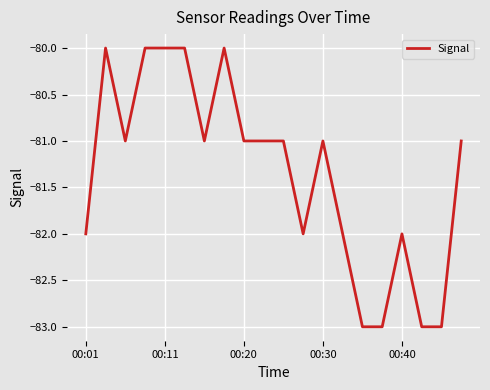

What is the difference between the maximum and minimum values?

3